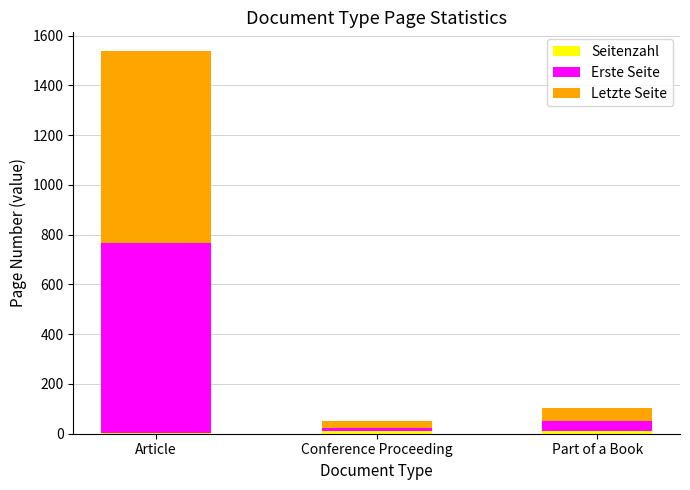

At which category is the sum across all series the highest?

Article